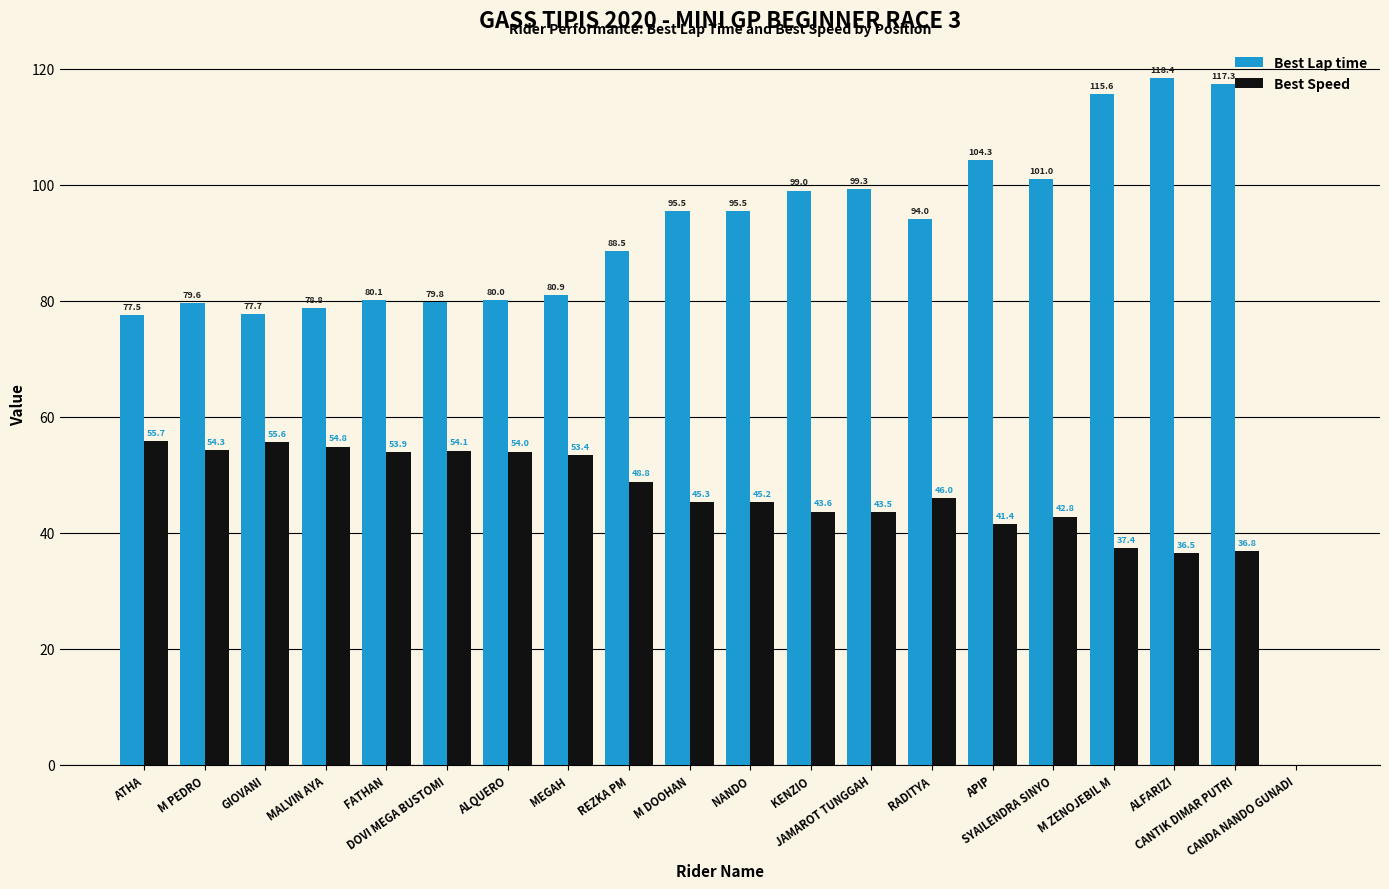

Does the chart contain stacked bars?

No